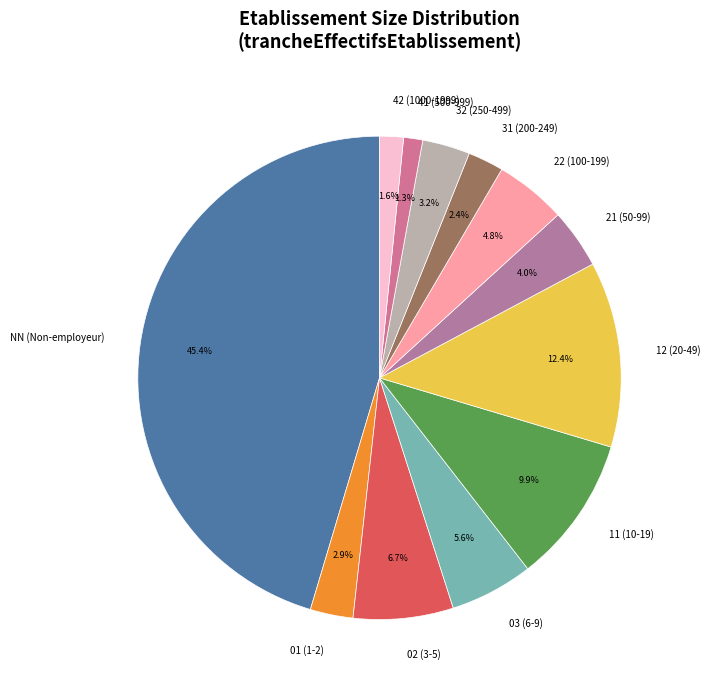

How many slices are in this pie chart?

12